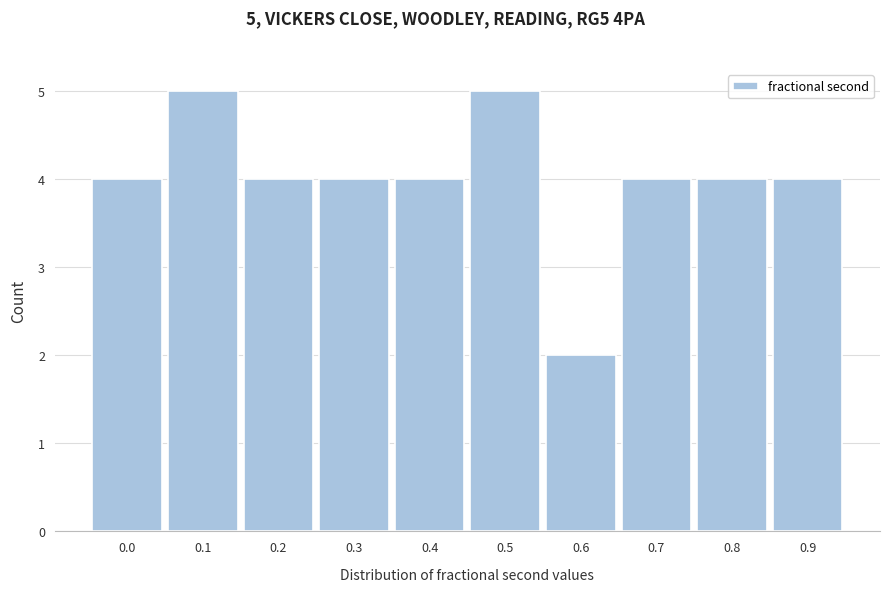

Reading left to right, transcribe all the data shown in this chart.

4	5	4	4	4	5	2	4	4	4